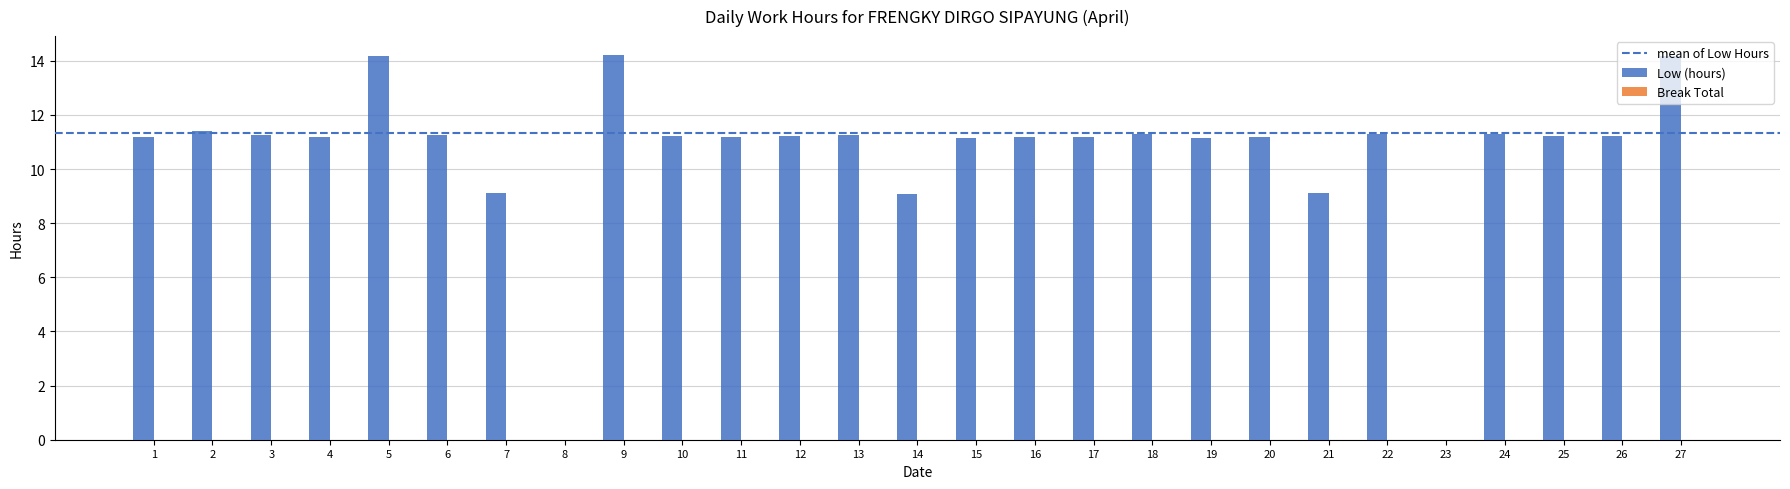

What is the change in value from 1 to 22?

+0.1